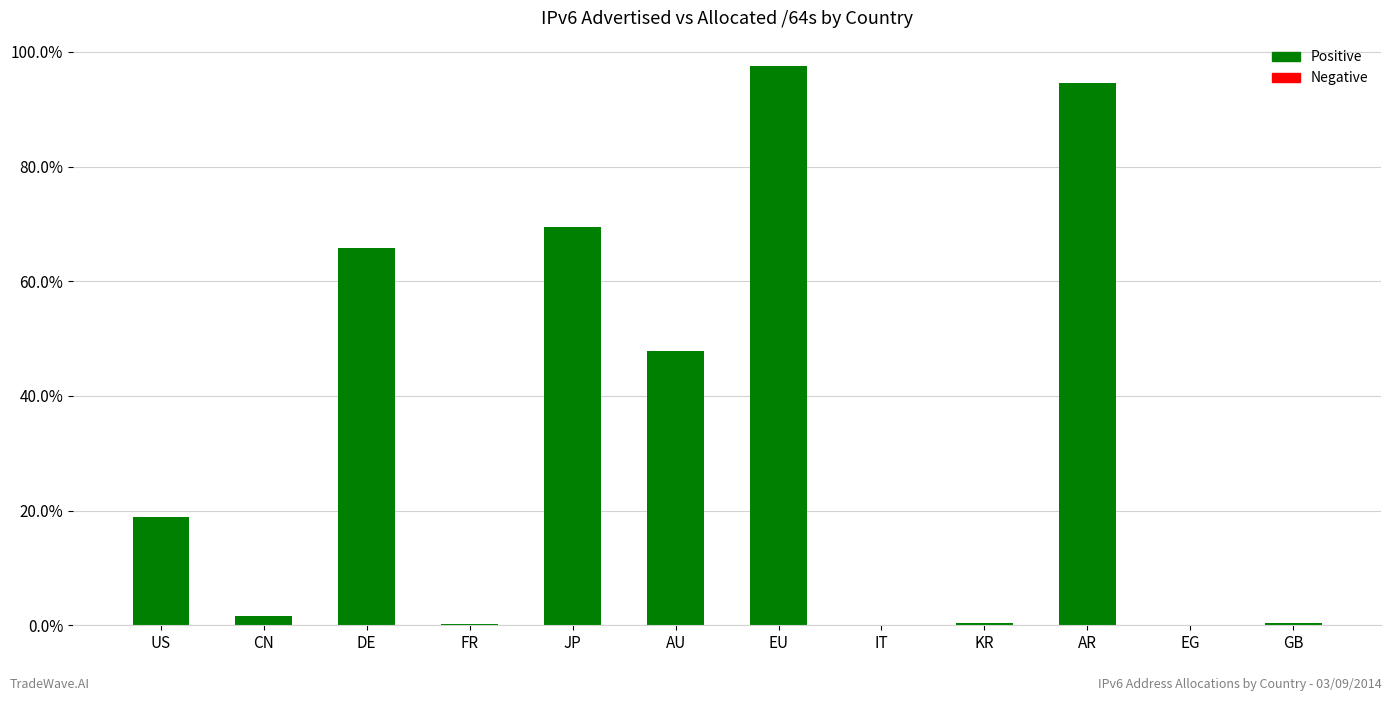

What is the sum of all values?

396.6